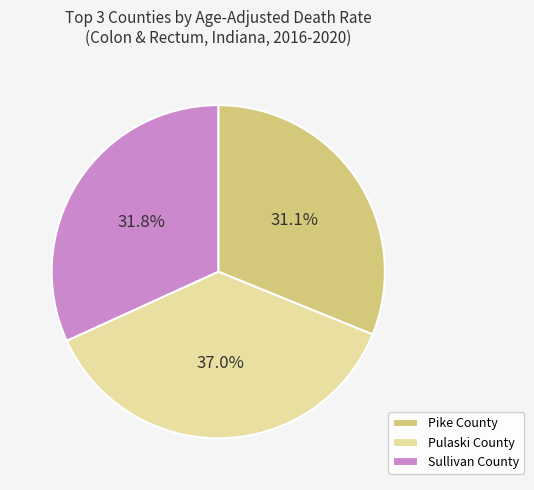

What is the smallest slice in the pie chart?

Pike County